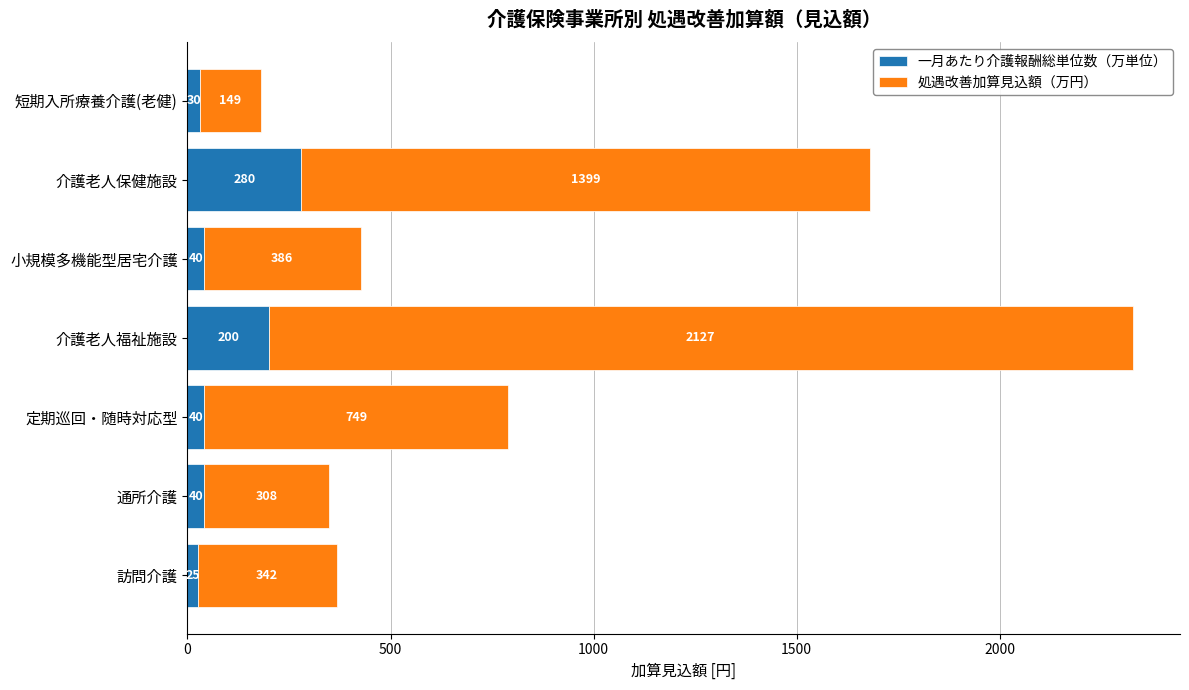

What is the approximate value of 一月あたり介護報酬総単位数（万単位） at 短期入所療養介護(老健)?

30.0